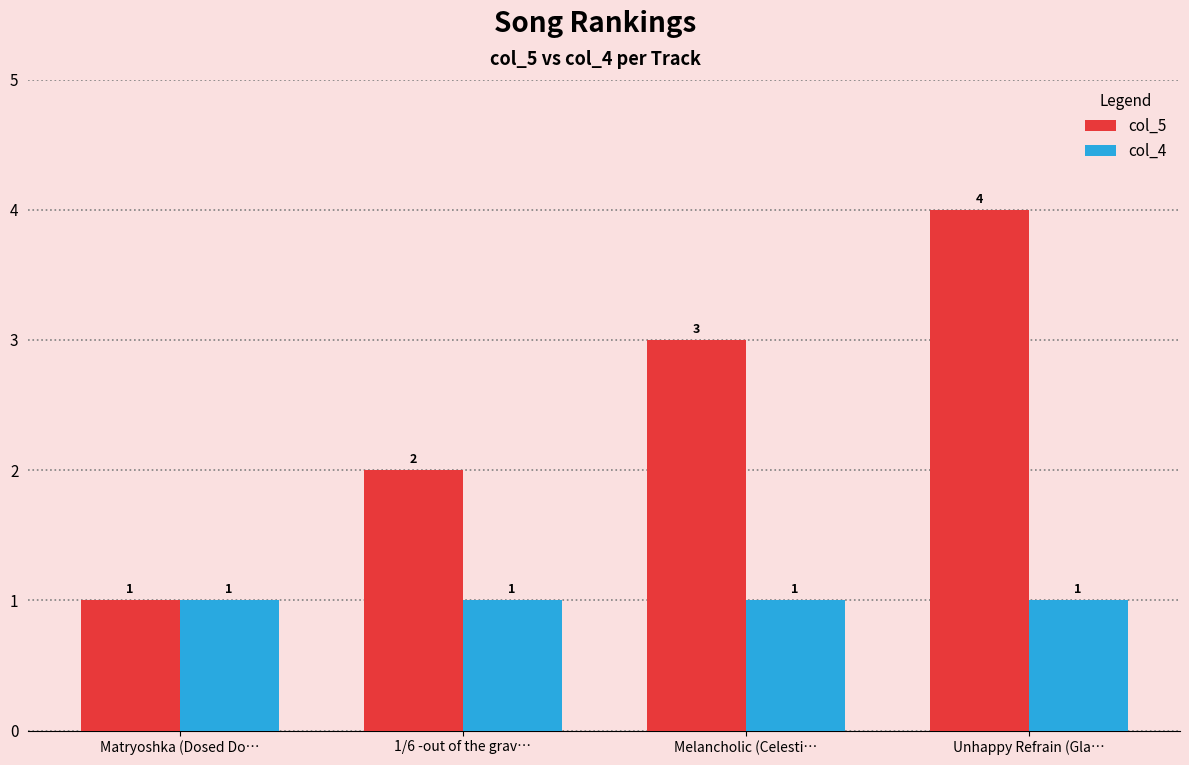

The col_4 series shows 0 at Unhappy Refrain (Gla…. True or false?

False